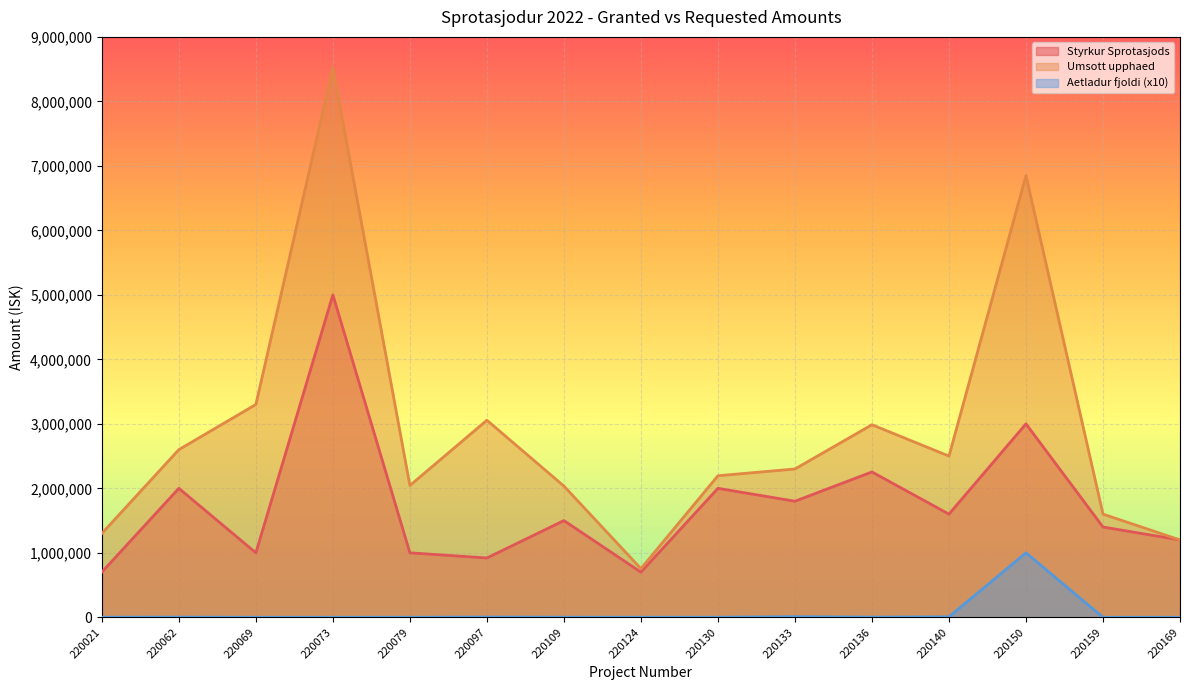

What is the value of the Aetladur fjoldi point at the 8th from the left?

1000